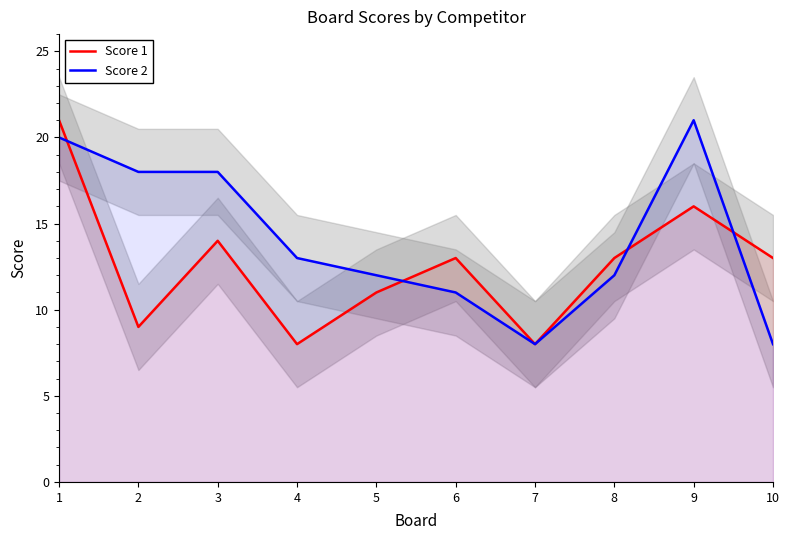

List the series in order of their overall mean, lowest first.

Score 1, Score 2